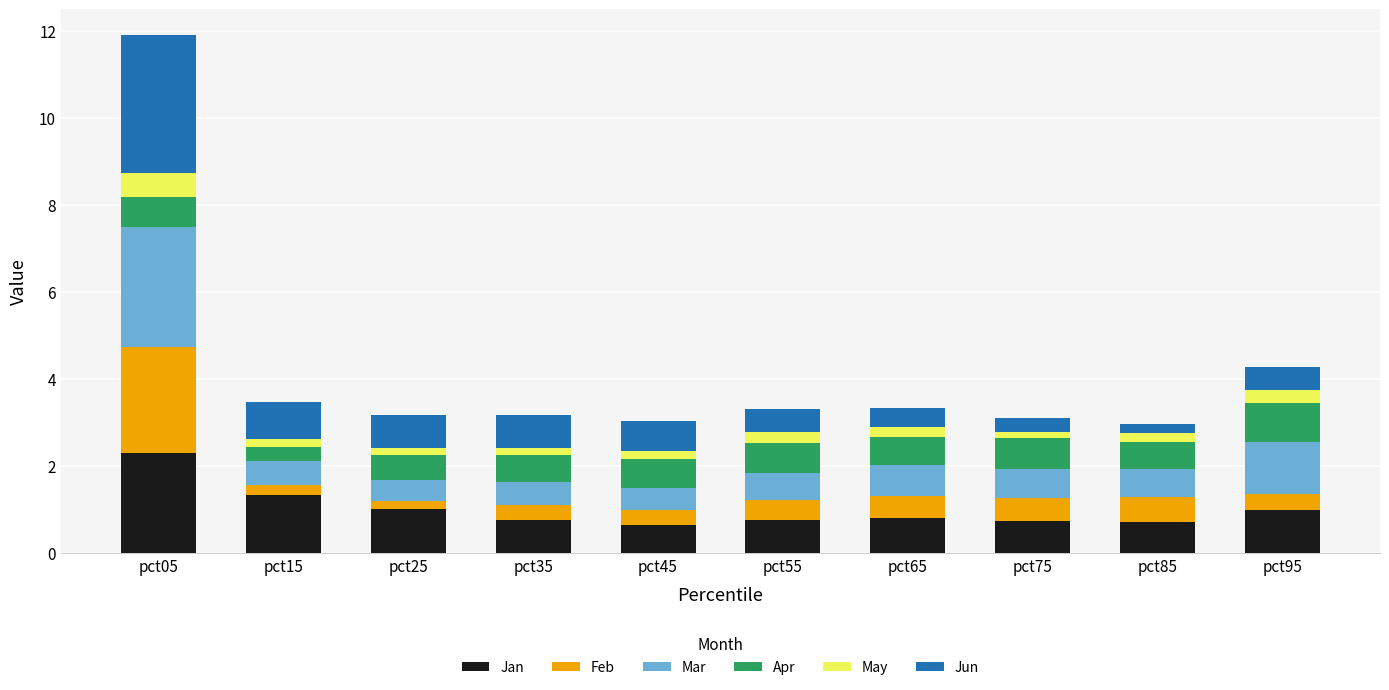

Read the Jan value at pct35.

0.8